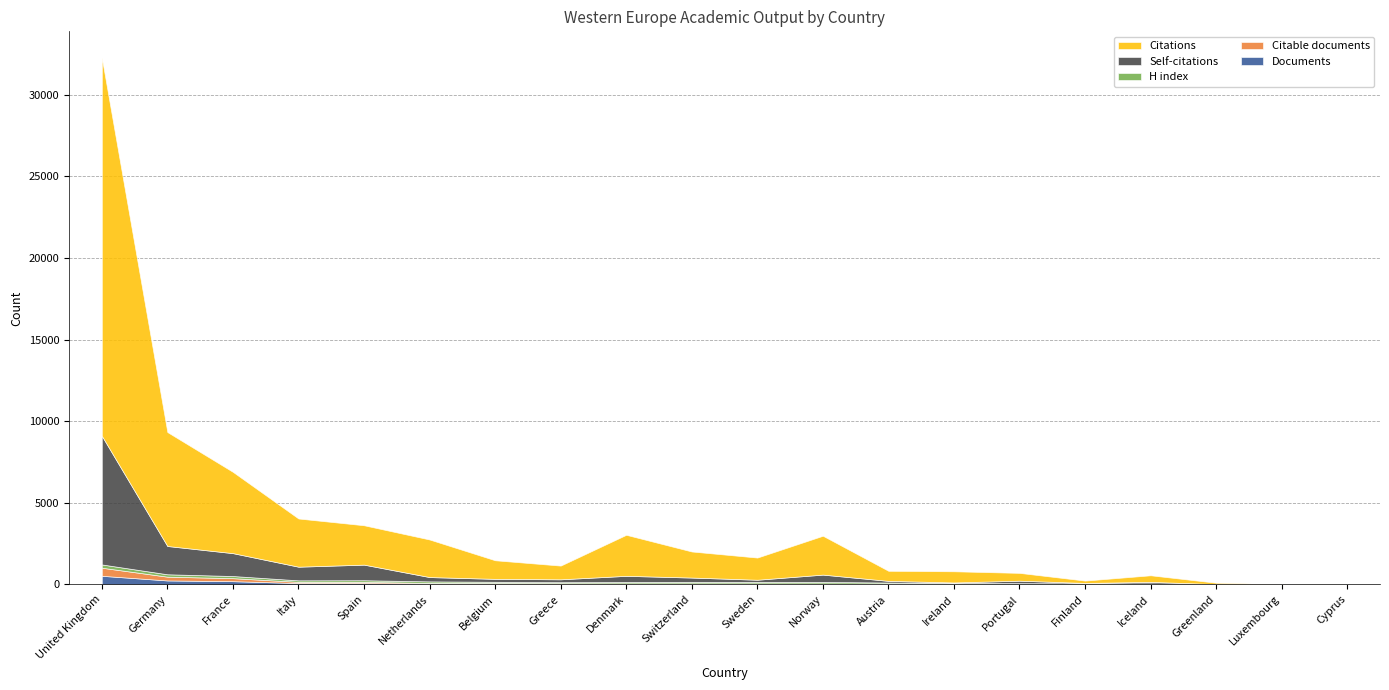

What is the sum of all Citable documents values?

1364